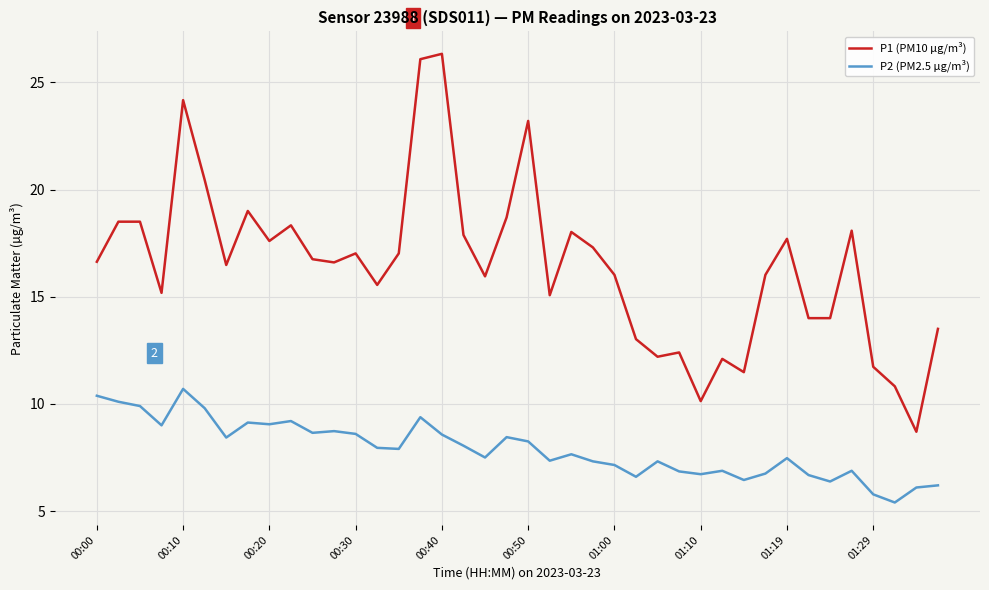

Which series has the largest total across all categories?

P1 (PM10 µg/m³)